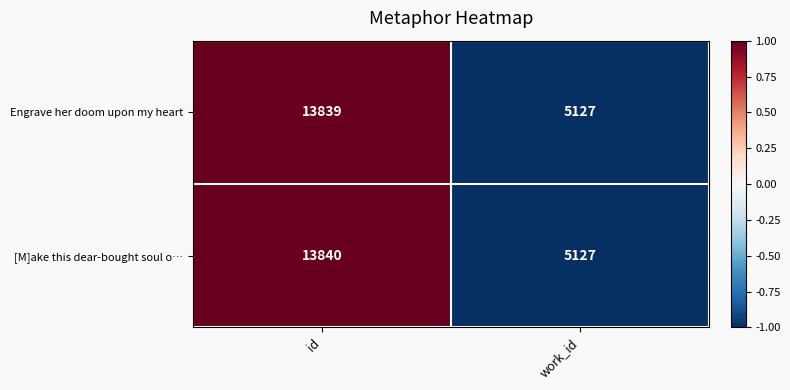

What is the greatest value displayed?

13840